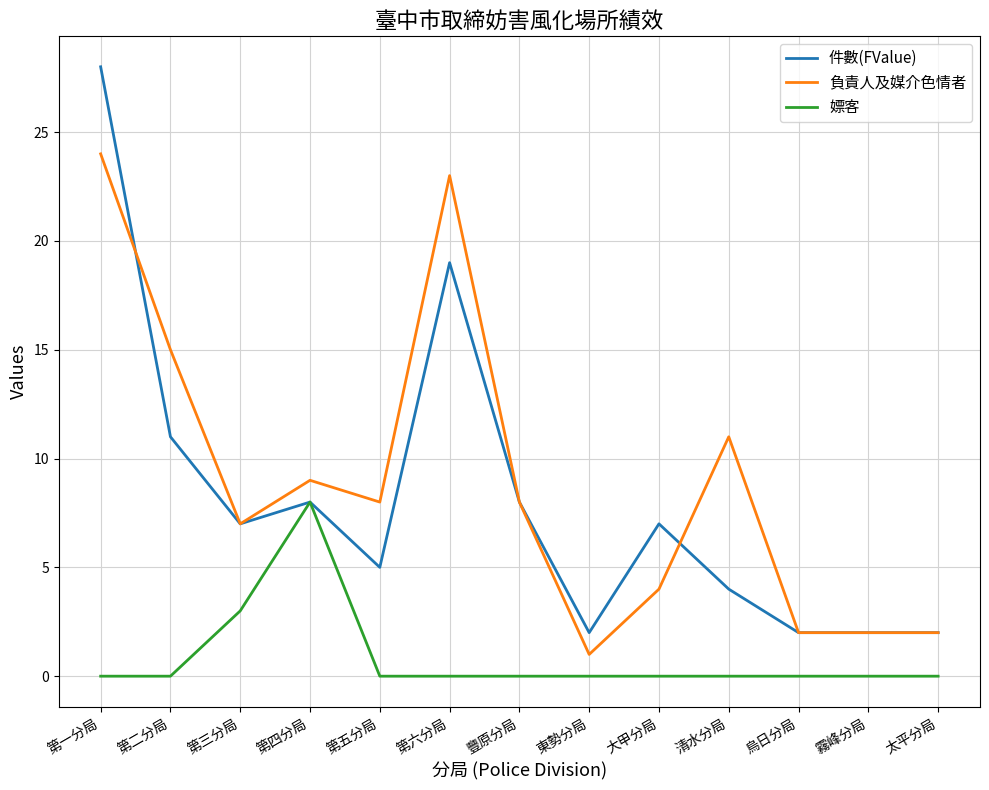

What is the sum of all 嫖客 values?

11